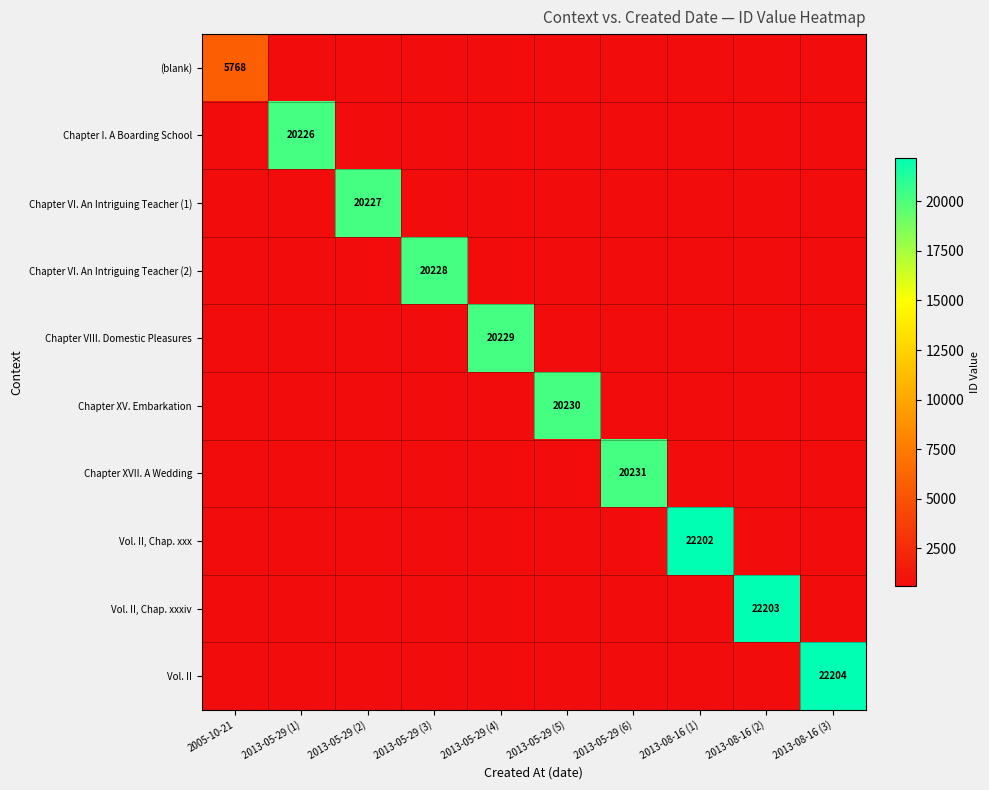

Is it true that Vol. II, Chap. xxxiv equals 1032.4 at 2013-05-29 (6)?

False